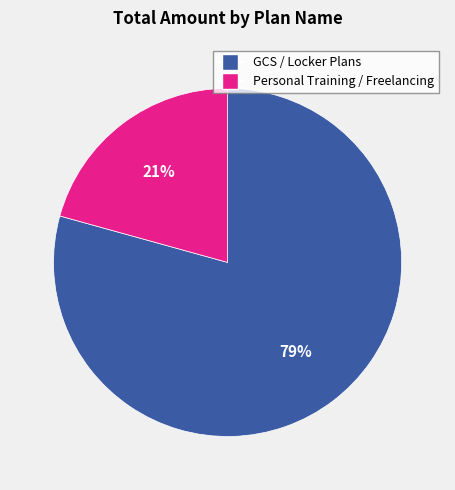

Is there a majority slice in this chart?

Yes